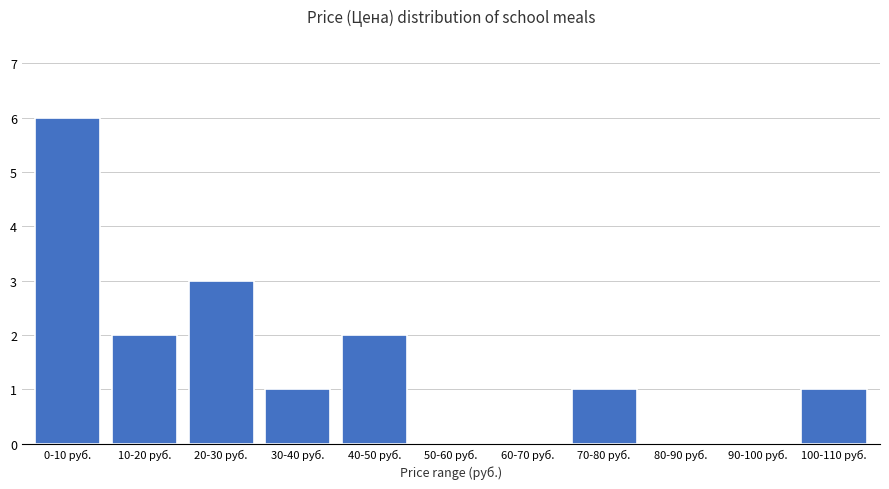

Reading right to left, transcribe all the data shown in this chart.

100-110 руб.=1	90-100 руб.=0	80-90 руб.=0	70-80 руб.=1	60-70 руб.=0	50-60 руб.=0	40-50 руб.=2	30-40 руб.=1	20-30 руб.=3	10-20 руб.=2	0-10 руб.=6